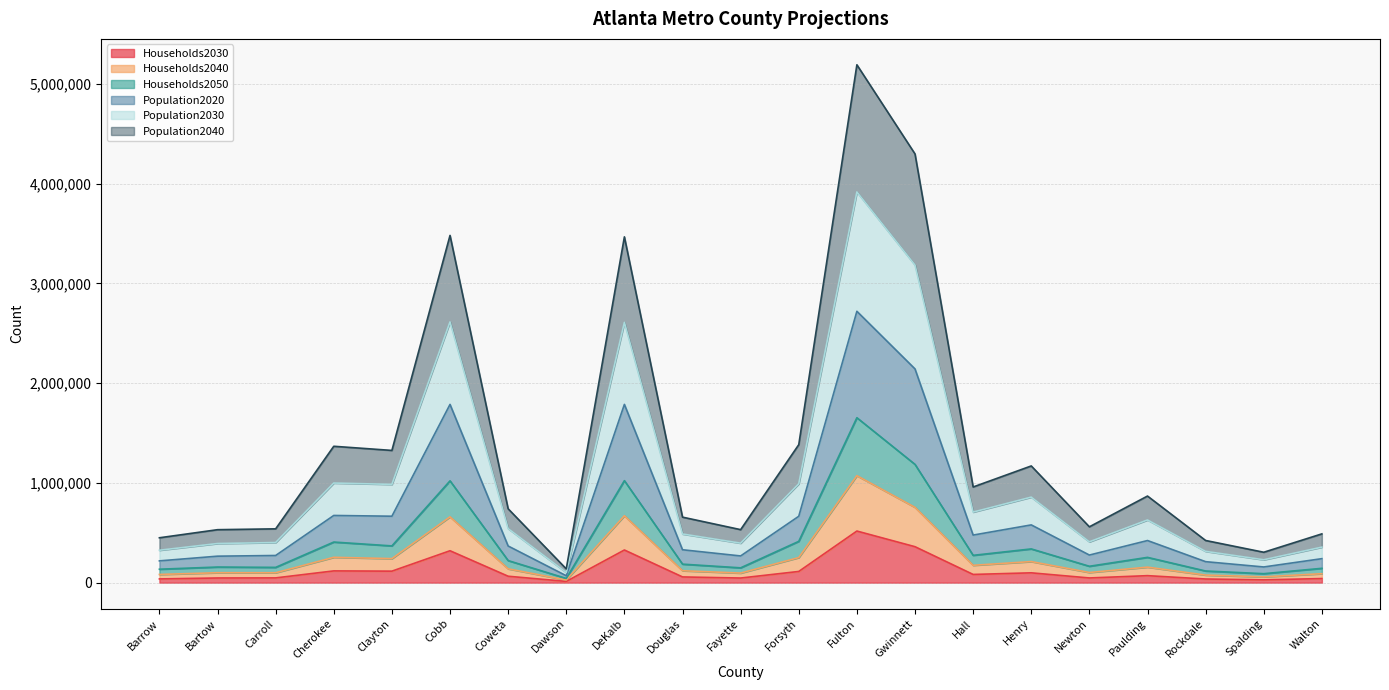

What position from the left is Barrow?

1